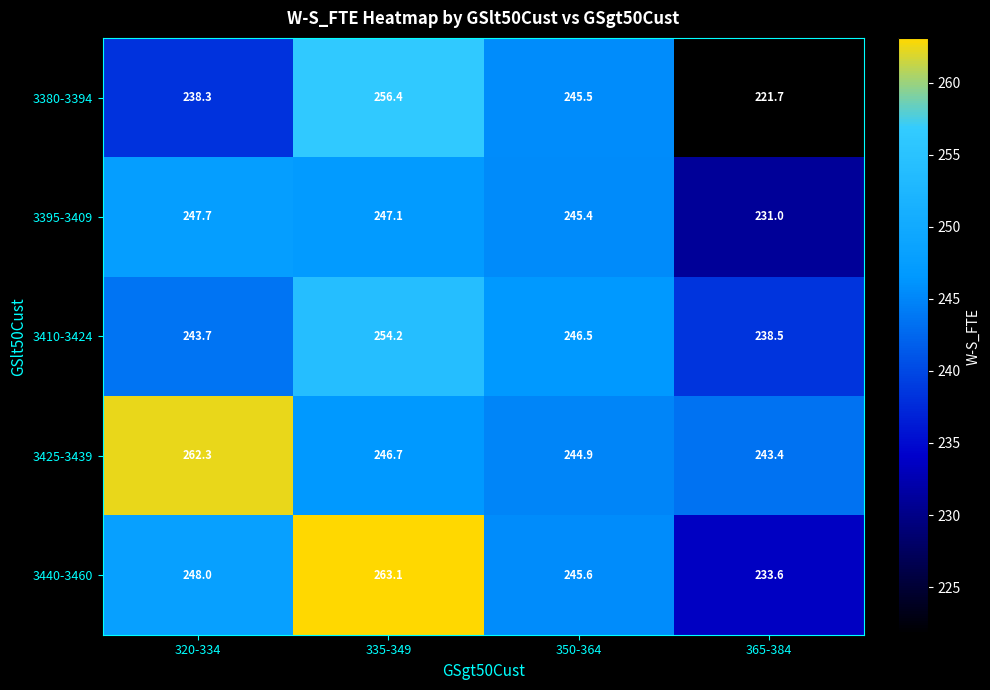

Rank the series by their average value, from lowest to highest.

3380-3394, 3395-3409, 3410-3424, 3440-3460, 3425-3439